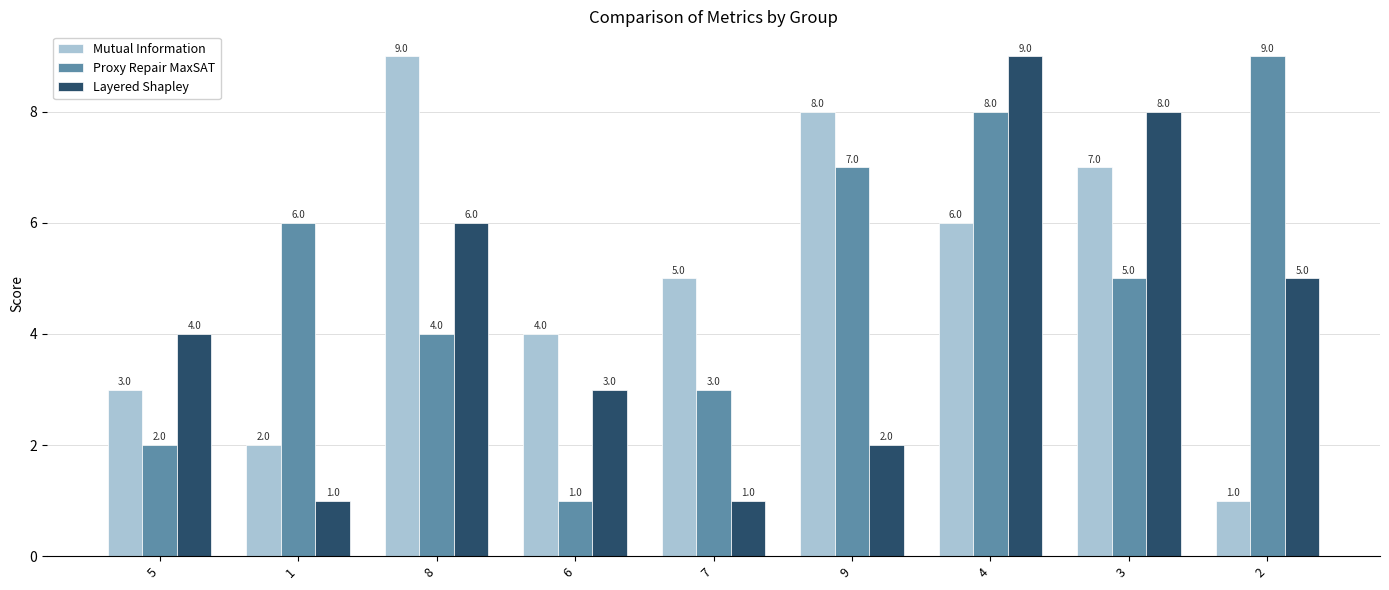

How many categories are shown in the chart?

9